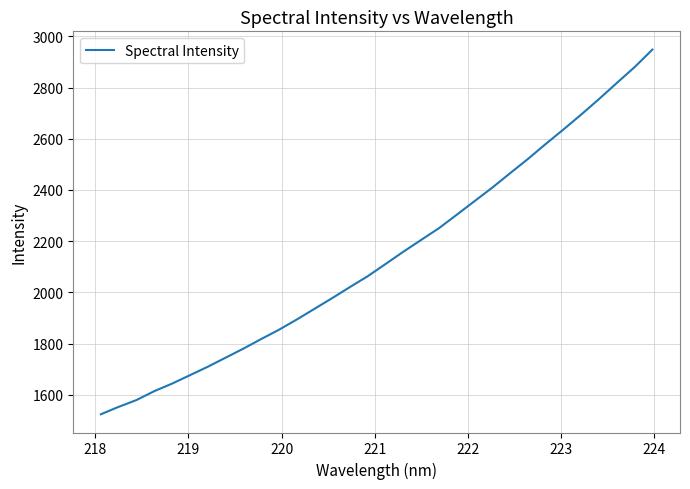

What is the difference between the maximum and minimum values?

1424.1